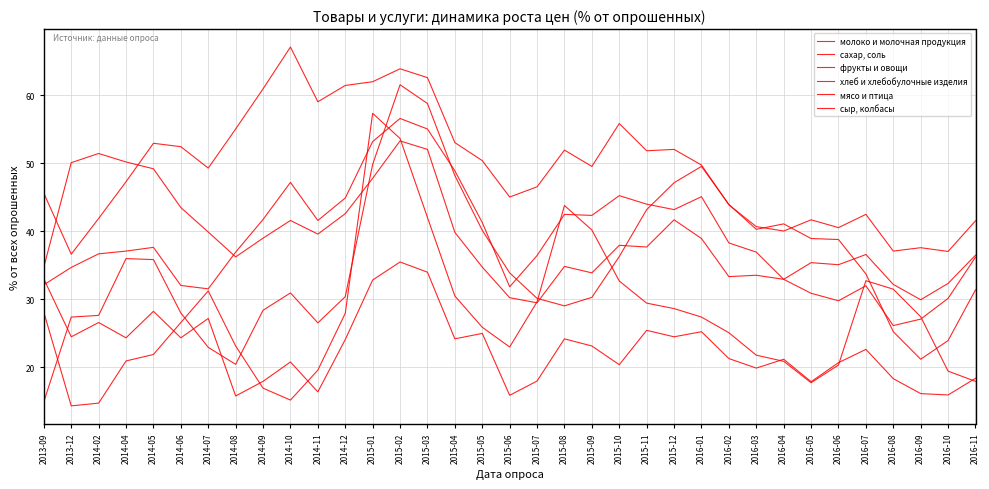

Is it true that молоко и молочная продукция equals 56.7 at 2016-03?

False